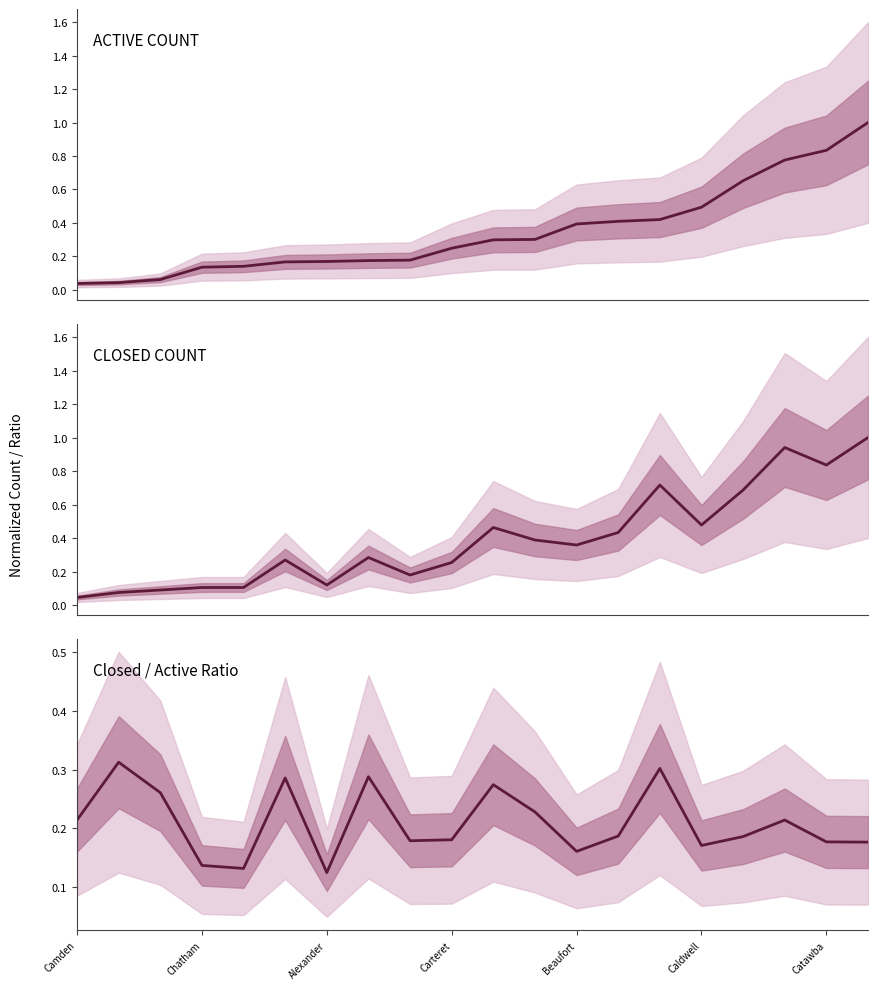

Which has a higher value, Alexander or 16?

16